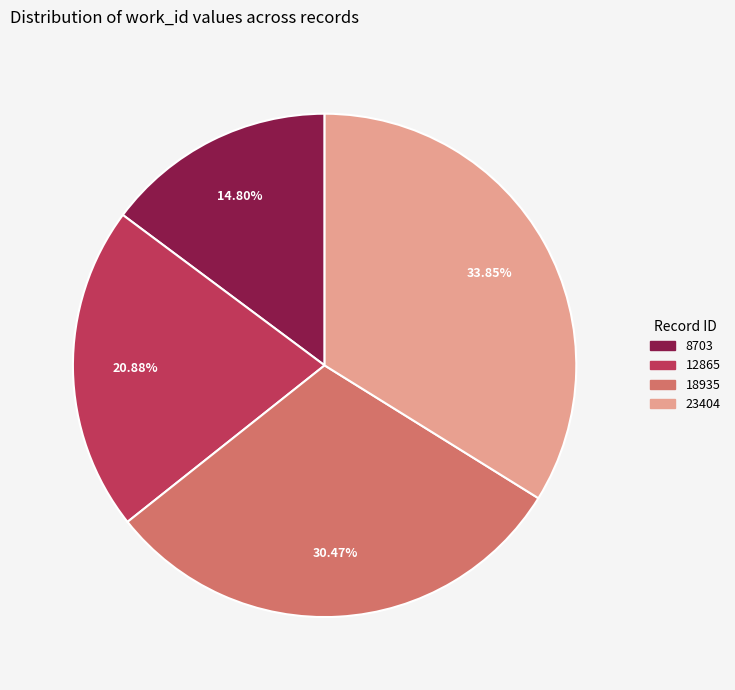

What percentage is the 8703 slice, to the nearest percent?

15%